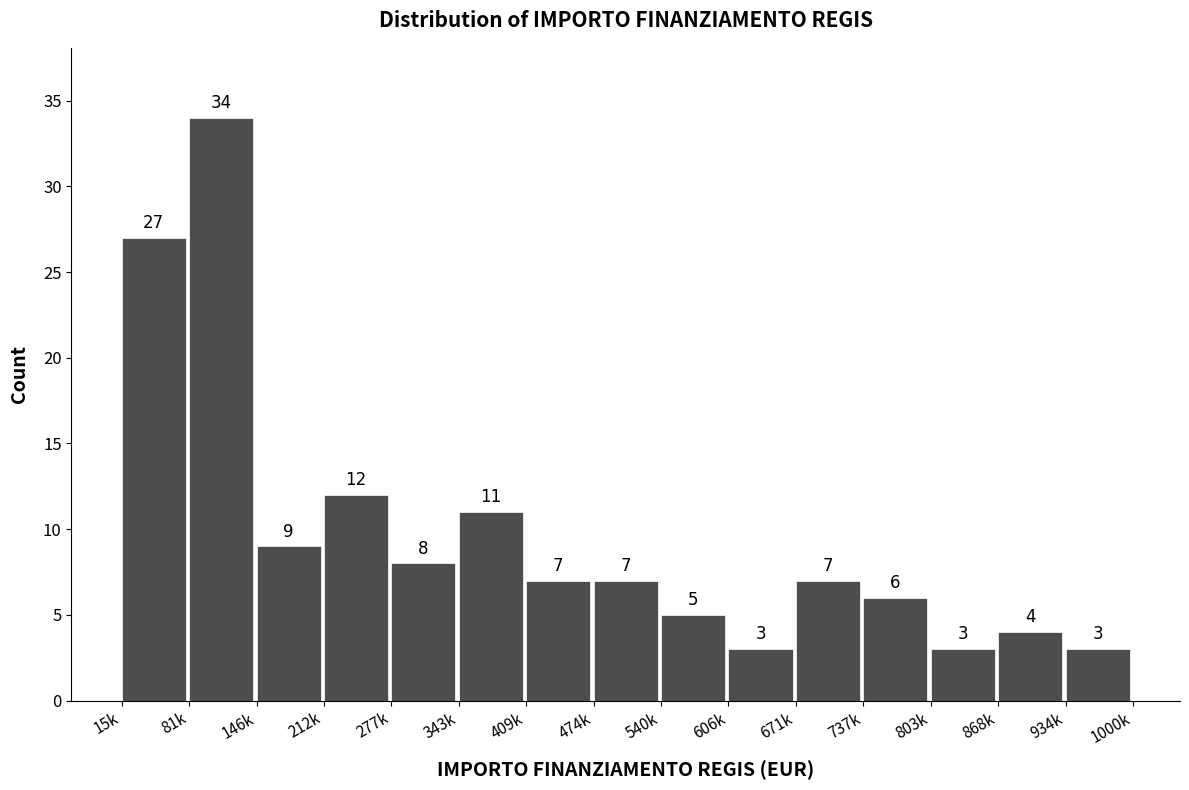

Reading left to right, transcribe all the data shown in this chart.

27	34	9	12	8	11	7	7	5	3	7	6	3	4	3